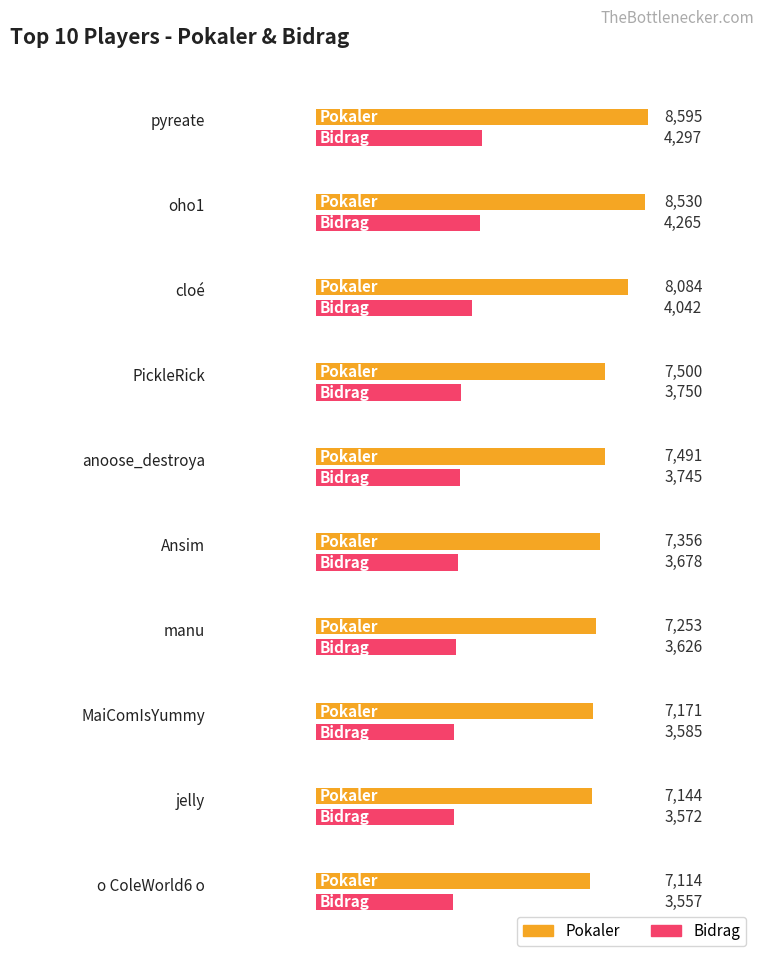

Rank the series at Ansim from highest to lowest value.

Pokaler, Bidrag